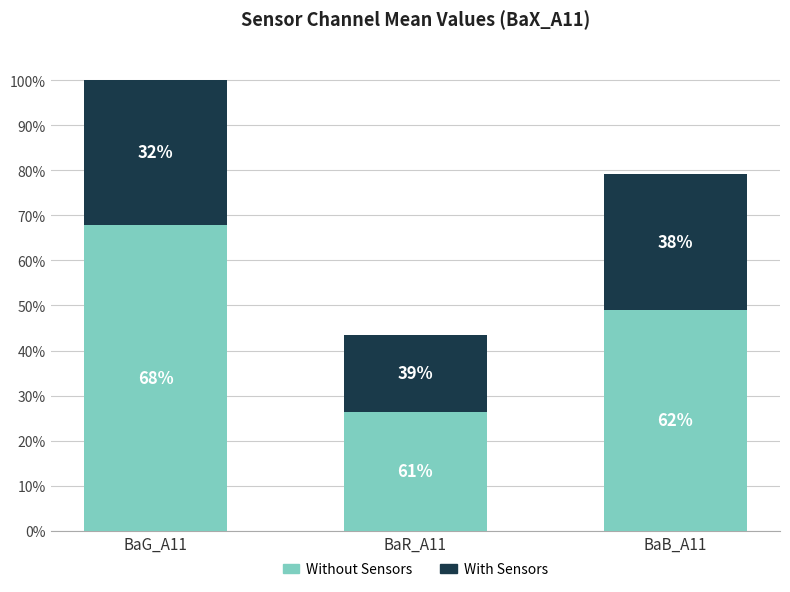

Are the bars grouped side by side (vs. stacked)?

No